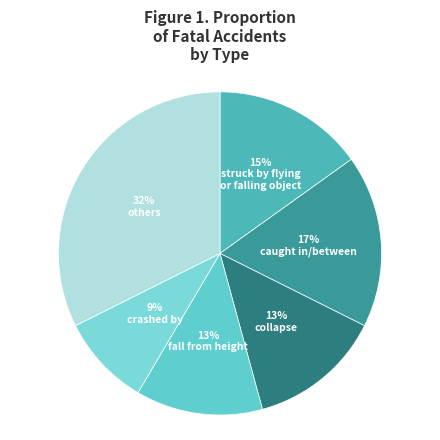

Does any single category account for the majority?

No